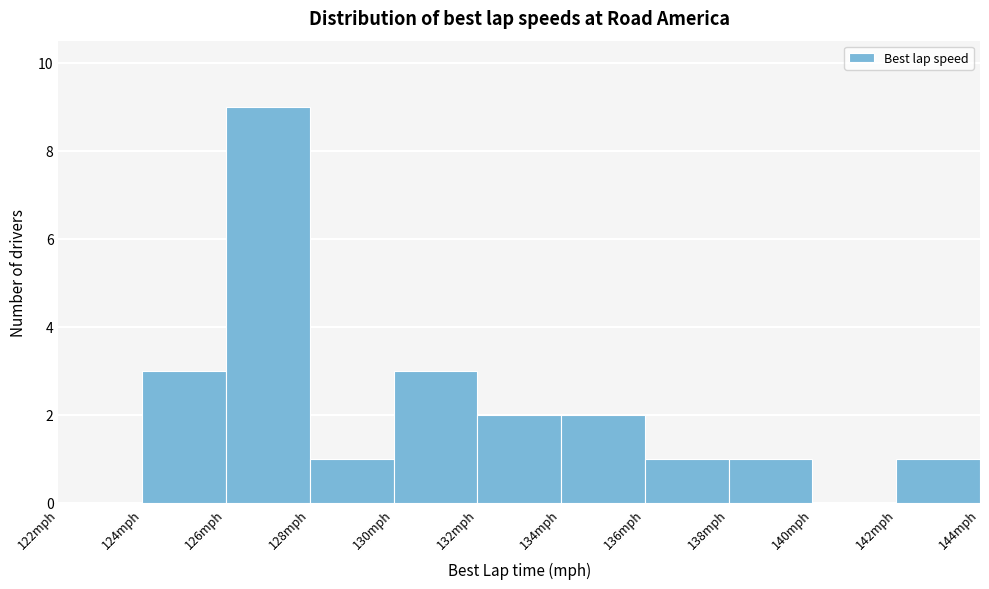

Over which range of the x-axis is the bar tallest?

126 to 128